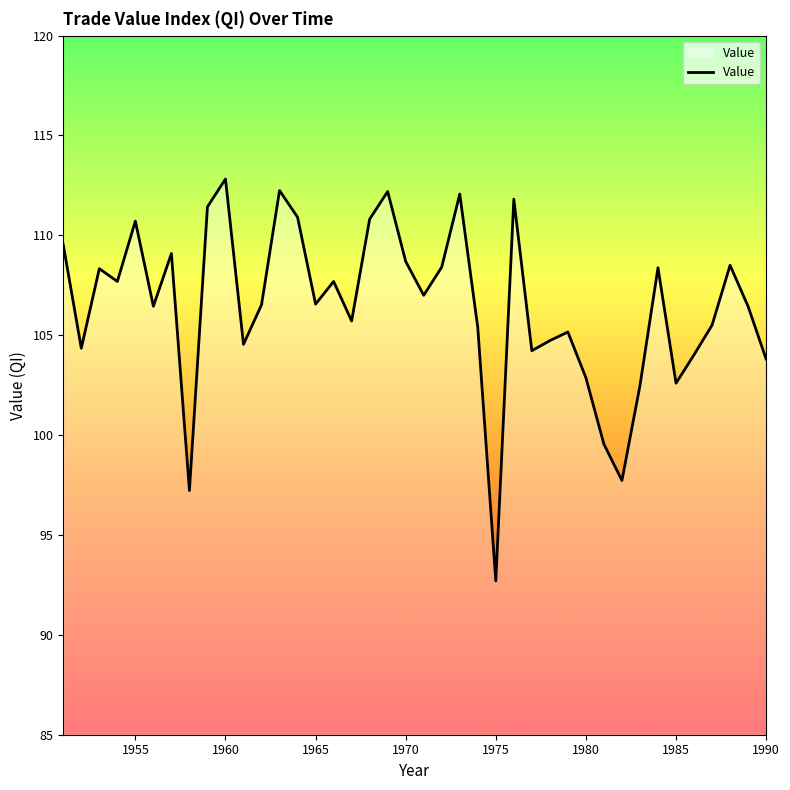

What is the maximum value shown in the chart?

112.8